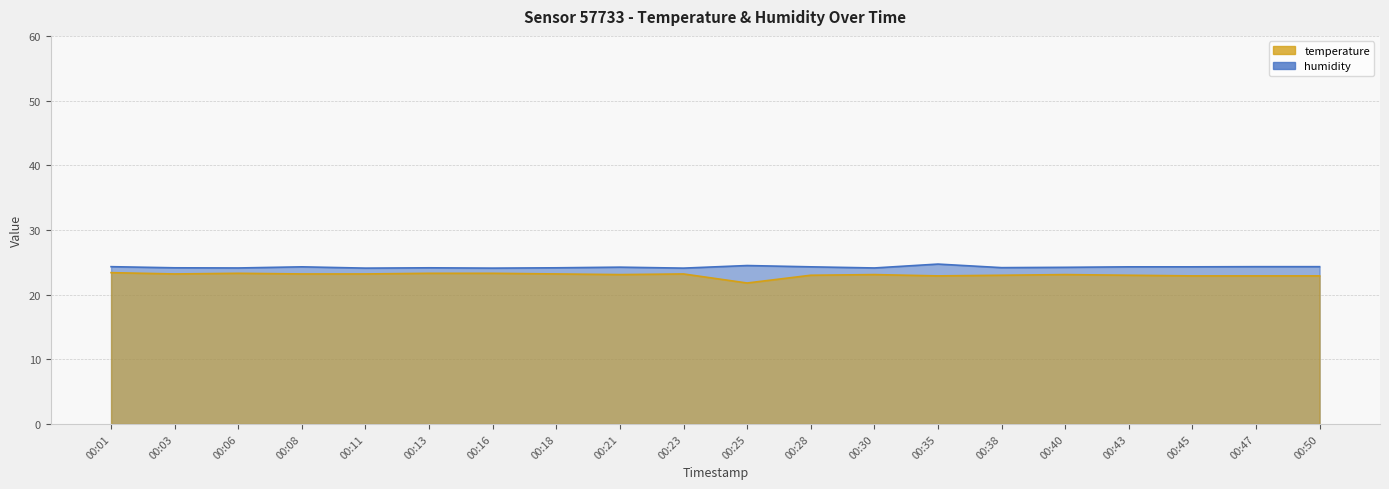

Does the chart display data point markers on the line(s)?

No